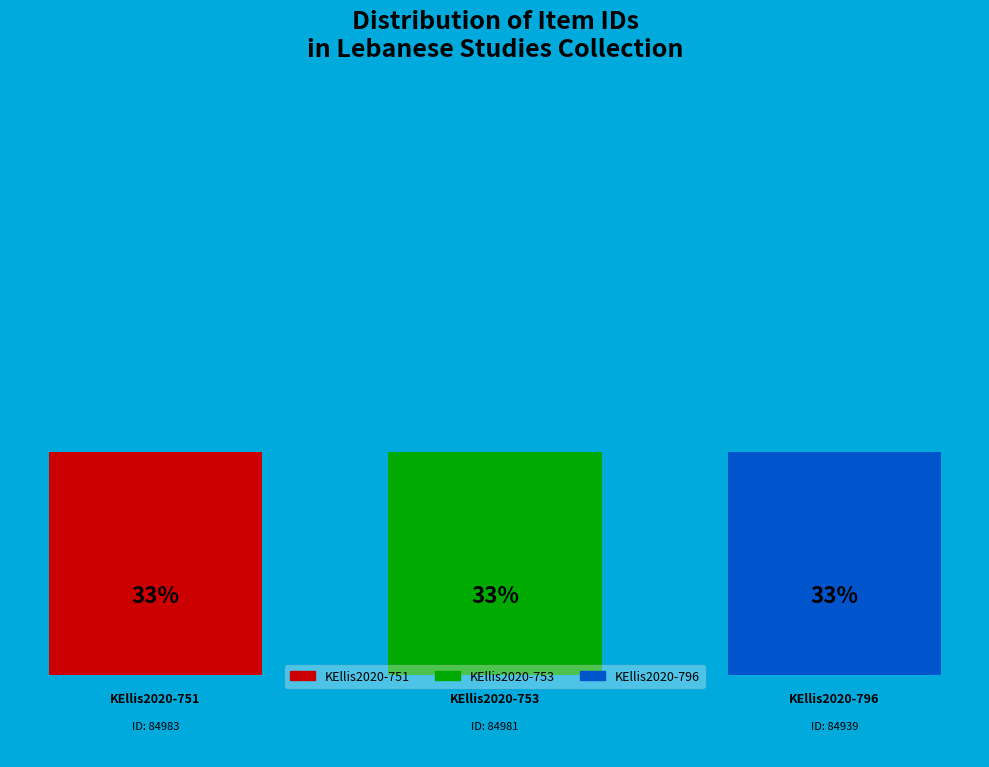

To the nearest percent, what is the average slice percentage?

33%